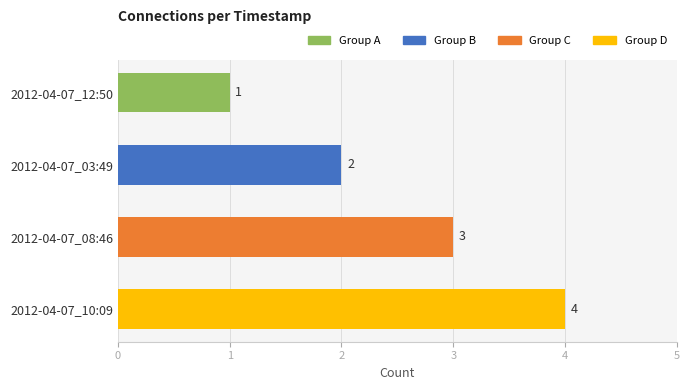

How many categories are shown in the chart?

4